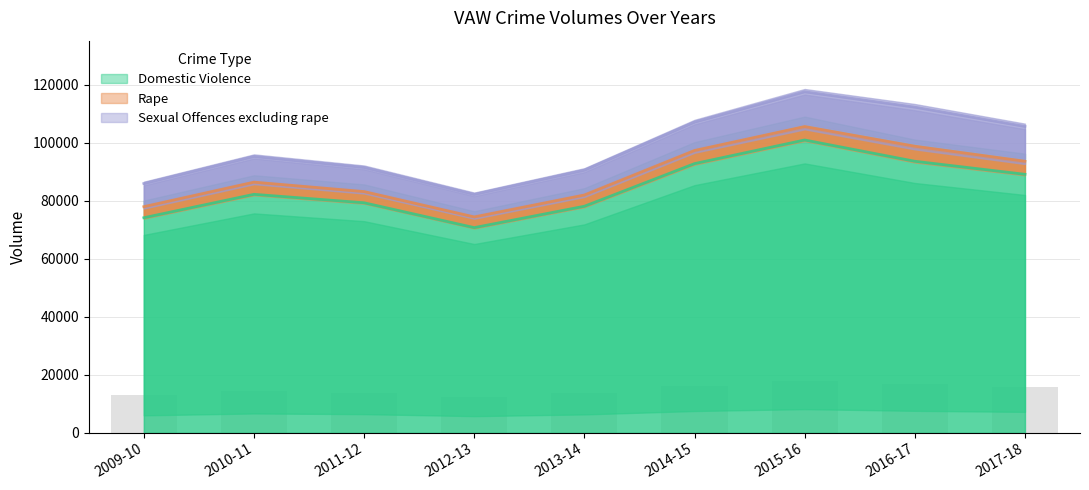

The value of Rape at 2017-18 is 4517. True or false?

True